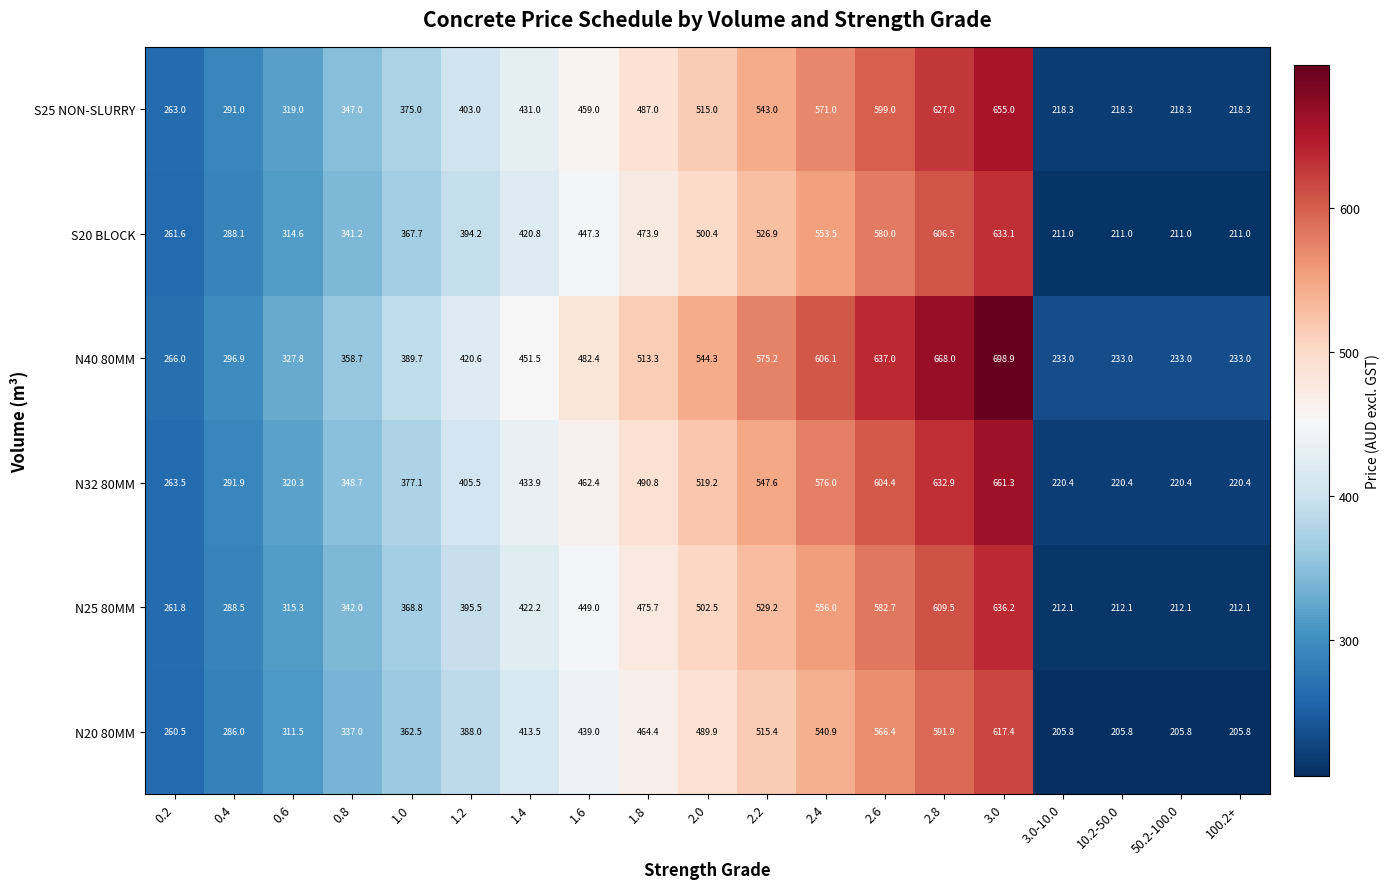

List the series in order of their peak value, lowest first.

N20 80MM, S20 BLOCK, N25 80MM, S25 NON-SLURRY, N32 80MM, N40 80MM